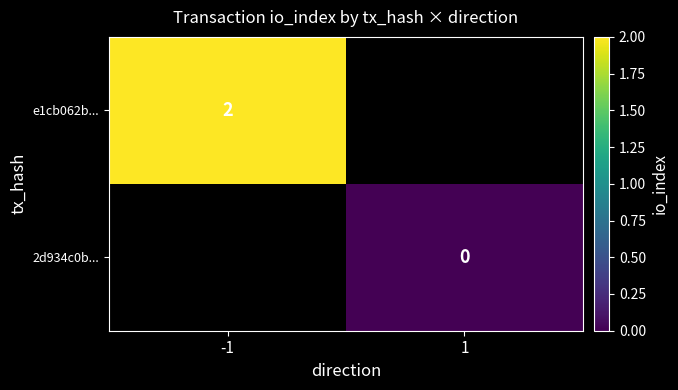

List the series in order of their overall mean, highest first.

e1cb062b..., 2d934c0b...